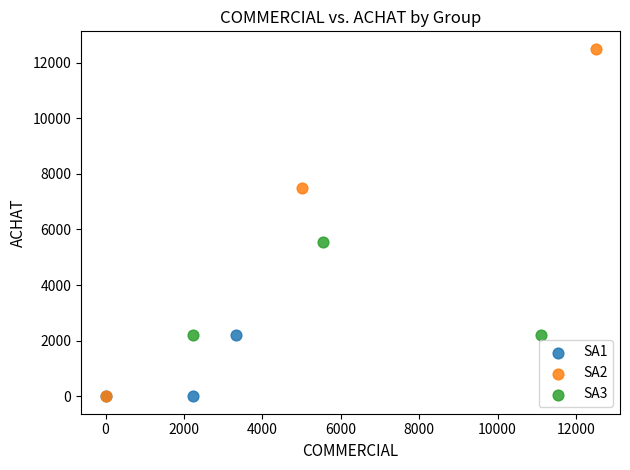

What are all the series names shown in the legend?

SA1, SA2, SA3